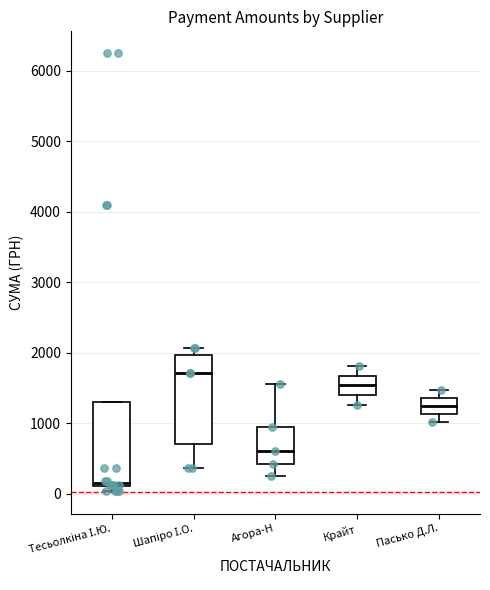

Reading left to right, read every box against the y-axis: the position of its median line, the range the box covers, and the ends of its whiskers. The values are not printed on the chart, so give them approximately, as read against the axis.

Тесьолкіна І.Ю.: median 200, box 100 to 1300, whiskers 0 to 1300
Шапіро І.О.: median 1700, box 700 to 2000, whiskers 400 to 2100
Агора-Н: median 600, box 400 to 1000, whiskers 200 to 1600
Крайт: median 1500, box 1400 to 1700, whiskers 1300 to 1800
Пасько Д.Л.: median 1200, box 1100 to 1400, whiskers 1000 to 1500